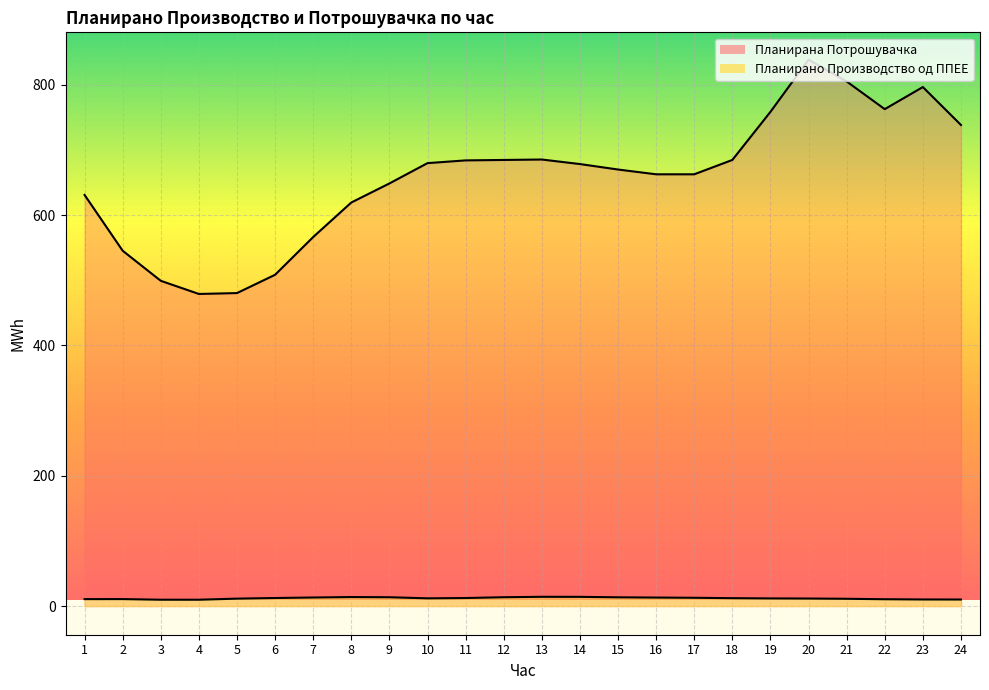

Where is the first local minimum for Планирано Производство од ППЕЕ?

4